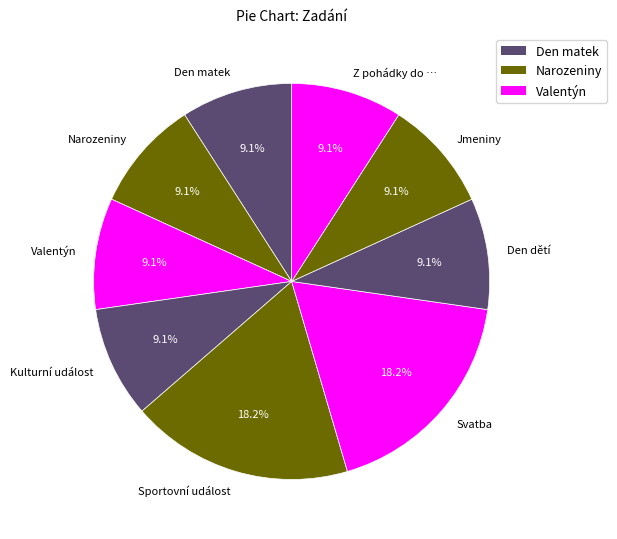

Does Kulturní událost represent more than half of the total?

No